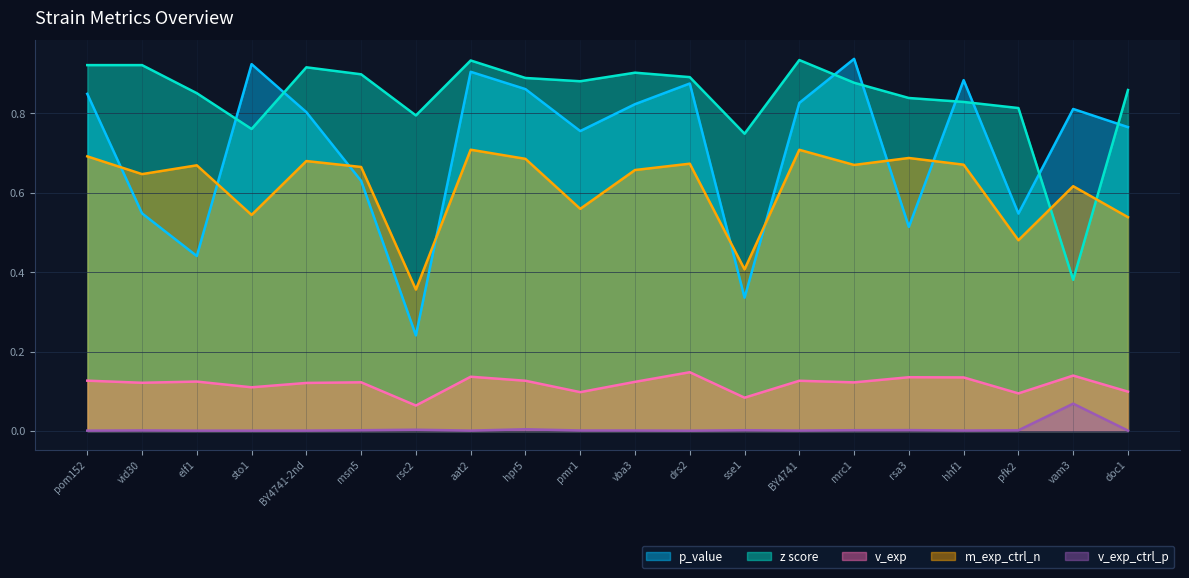

At which label is m_exp_ctrl_n closest to 0?

rsc2